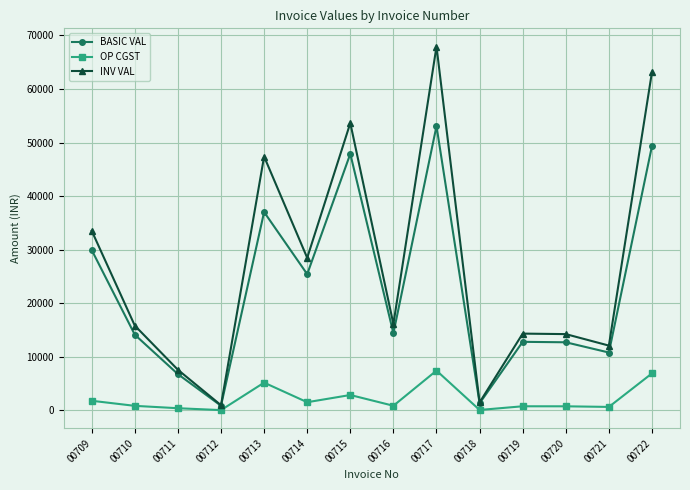

What is the value of the INV VAL point at the 9th from the left?

67919.4